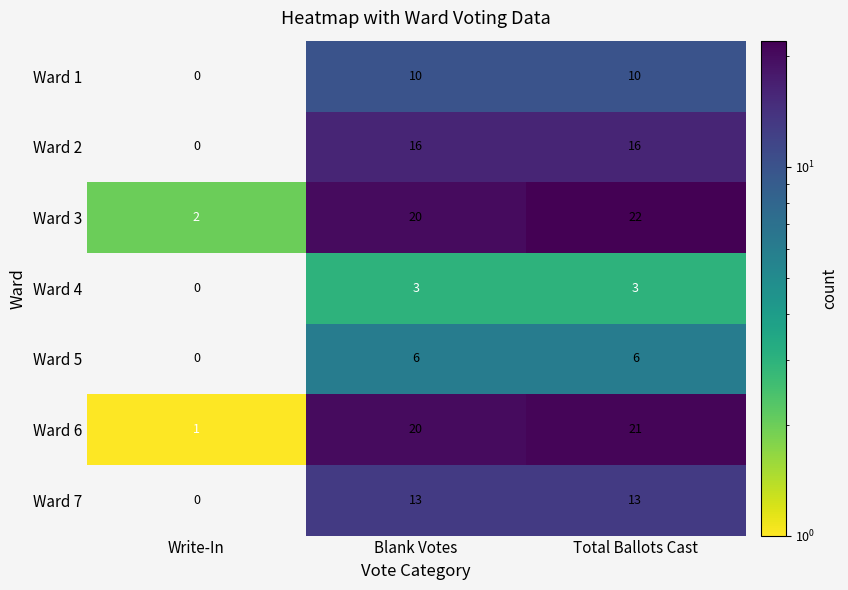

At which category is the sum across all series the highest?

Total Ballots Cast